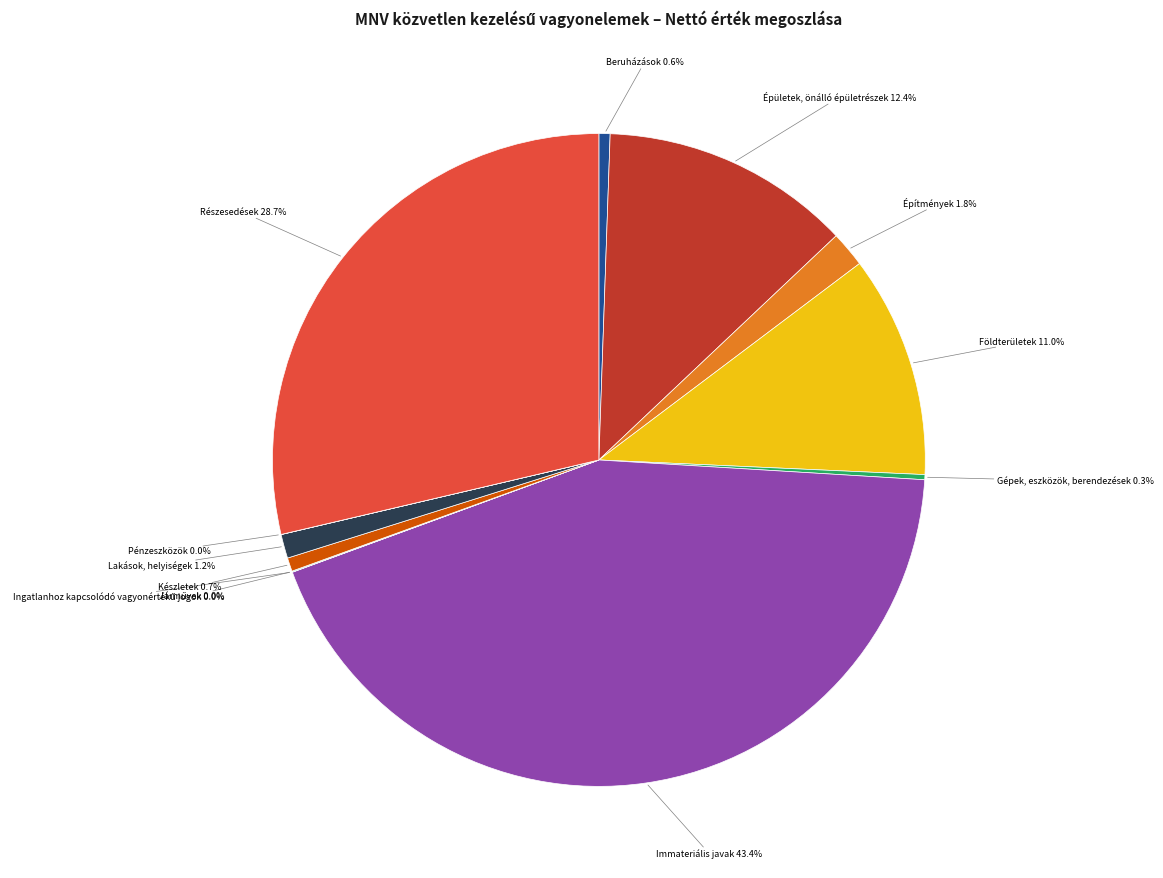

Is there any slice that represents more than half of the pie?

No